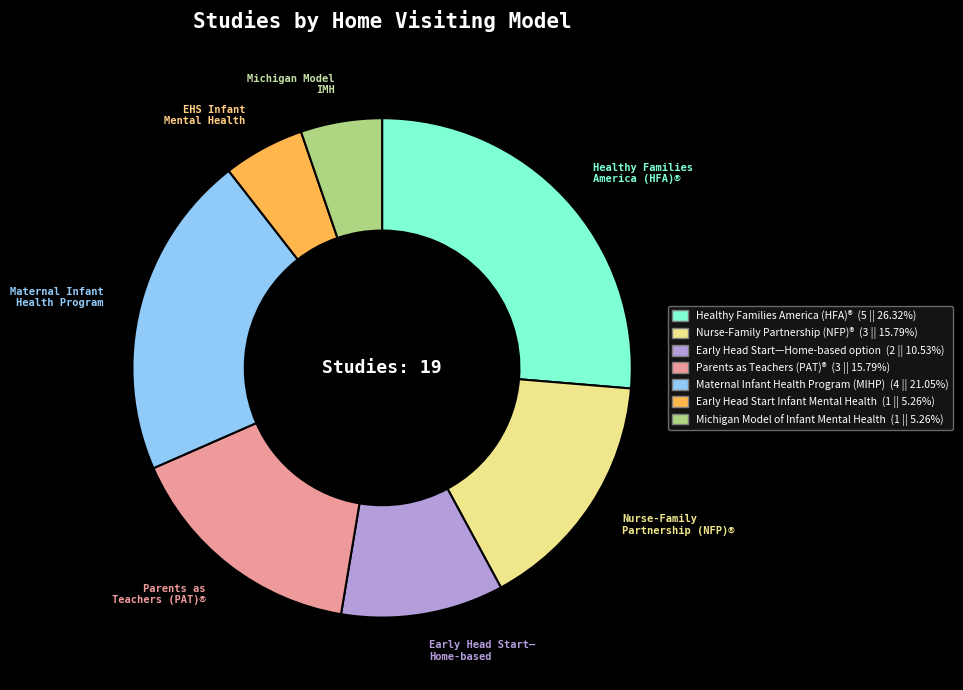

How many segments does this pie chart have?

7